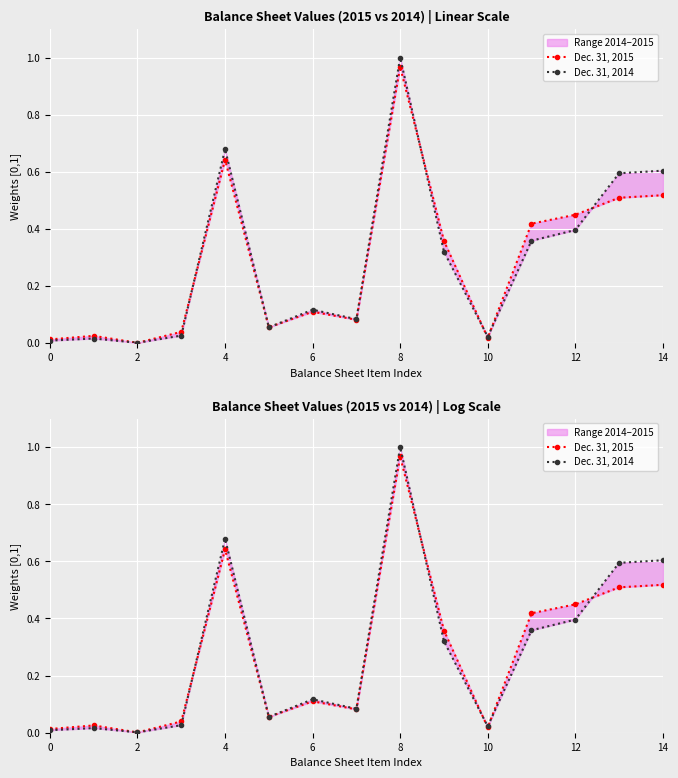

Rank the series by their average value, from lowest to highest.

Dec. 31, 2015, Dec. 31, 2014